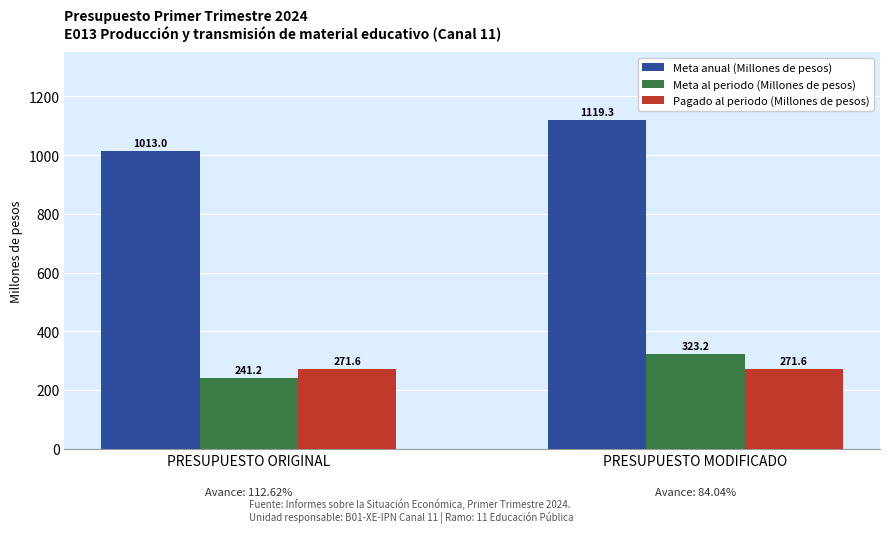

What position from the right is PRESUPUESTO MODIFICADO?

1